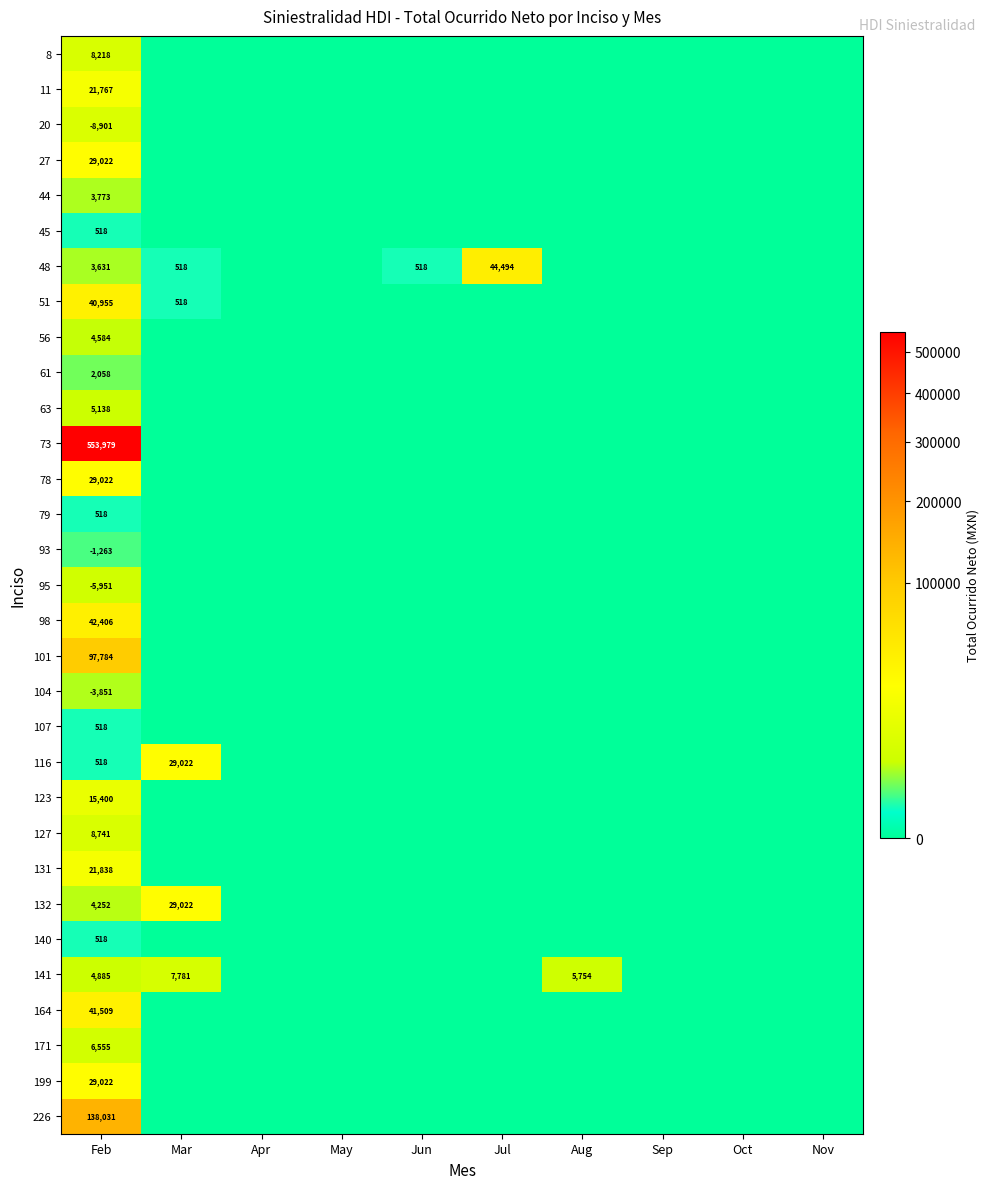

At how many categories does at least one series exceed 70591?

1